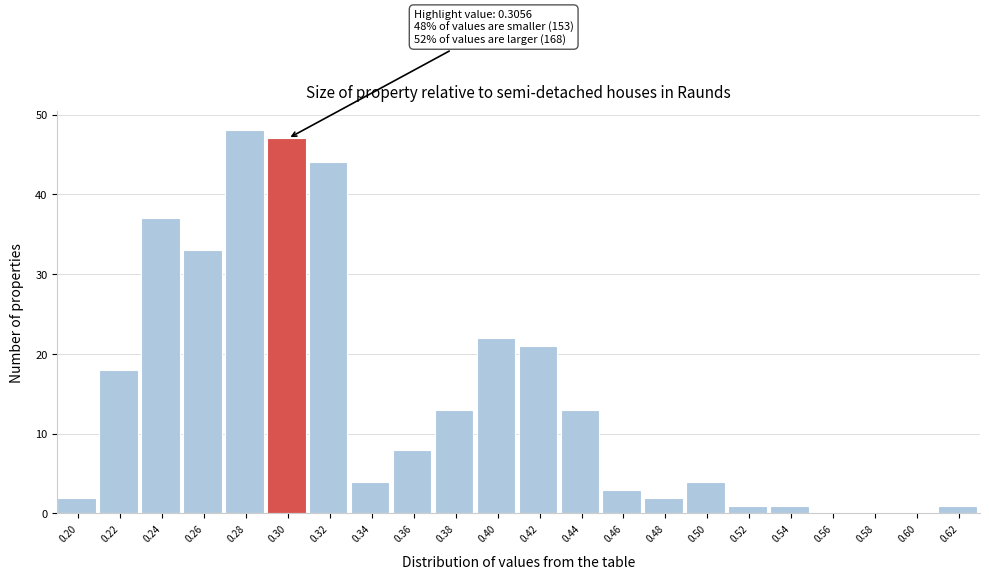

Reading left to right, what are all the values shown in this chart?

0.20=2	0.22=18	0.24=37	0.26=33	0.28=48	0.30=47	0.32=44	0.34=4	0.36=8	0.38=13	0.40=22	0.42=21	0.44=13	0.46=3	0.48=2	0.50=4	0.52=1	0.54=1	0.56=0	0.58=0	0.60=0	0.62=1